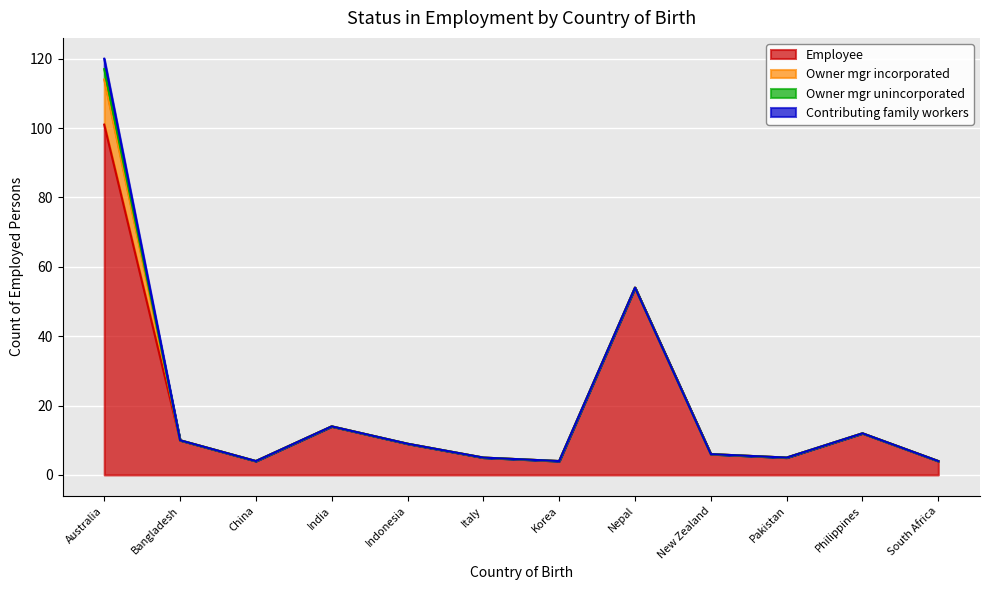

Reading right to left, transcribe all the data shown in this chart.

Employee: 4	12	5	6	54	4	5	9	14	4	10	101
Owner mgr incorporated: 0	0	0	0	0	0	0	0	0	0	0	13
Owner mgr unincorporated: 0	0	0	0	0	0	0	0	0	0	0	3
Contributing family workers: 0	0	0	0	0	0	0	0	0	0	0	3